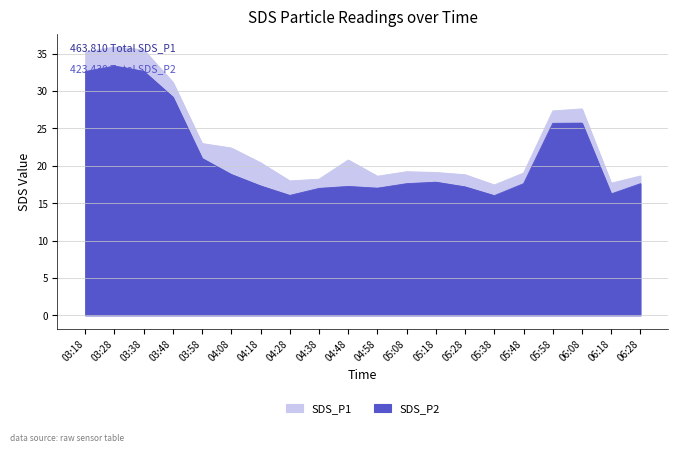

Rank the series by their average value, from highest to lowest.

SDS_P1, SDS_P2